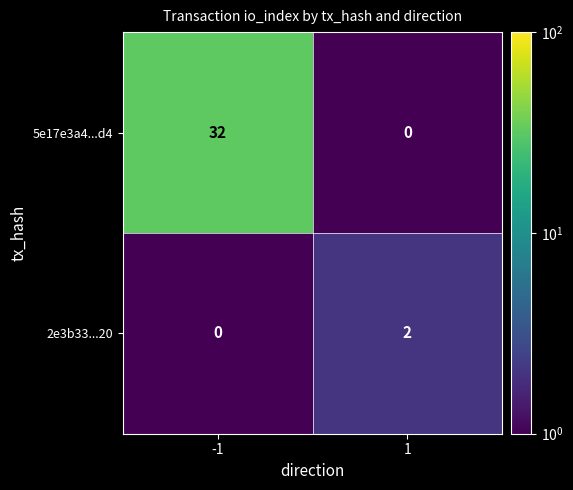

Read the 5e17e3a4...d4 value at -1.

32